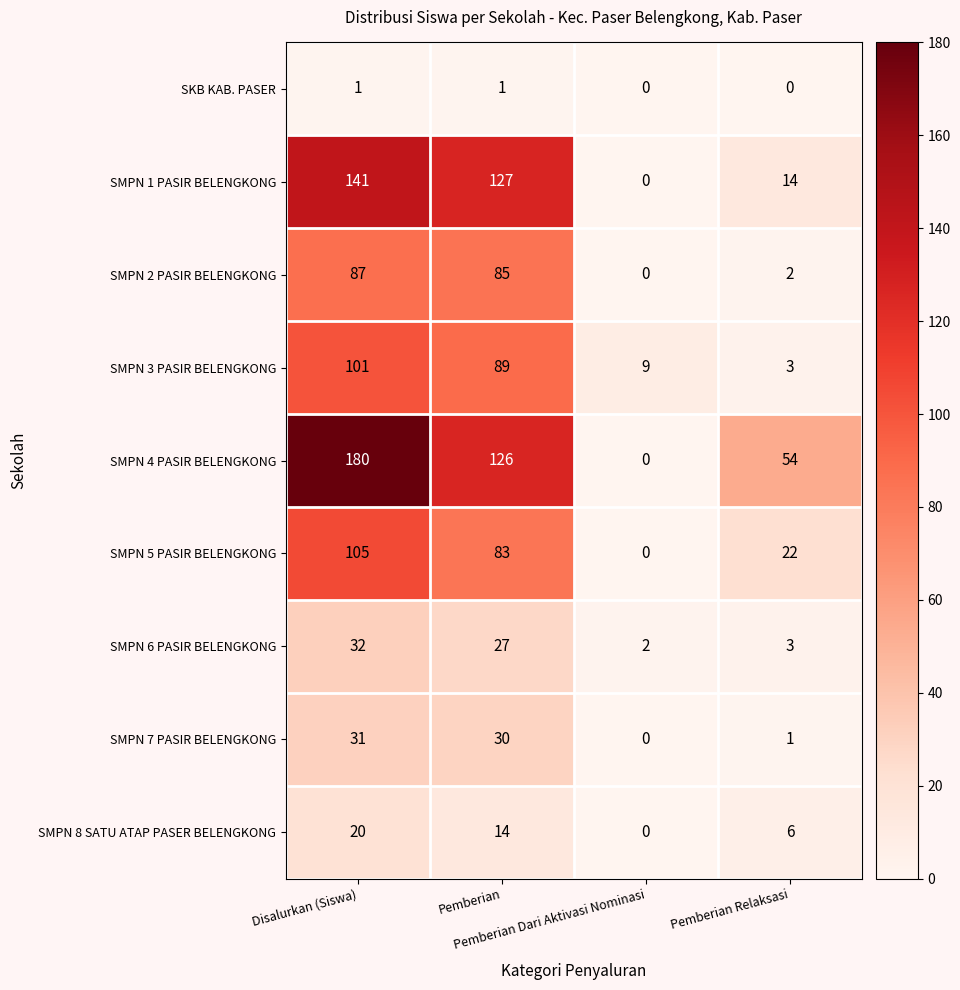

List the series in order of their peak value, lowest first.

SKB KAB. PASER, SMPN 8 SATU ATAP PASER BELENGKONG, SMPN 7 PASIR BELENGKONG, SMPN 6 PASIR BELENGKONG, SMPN 2 PASIR BELENGKONG, SMPN 3 PASIR BELENGKONG, SMPN 5 PASIR BELENGKONG, SMPN 1 PASIR BELENGKONG, SMPN 4 PASIR BELENGKONG